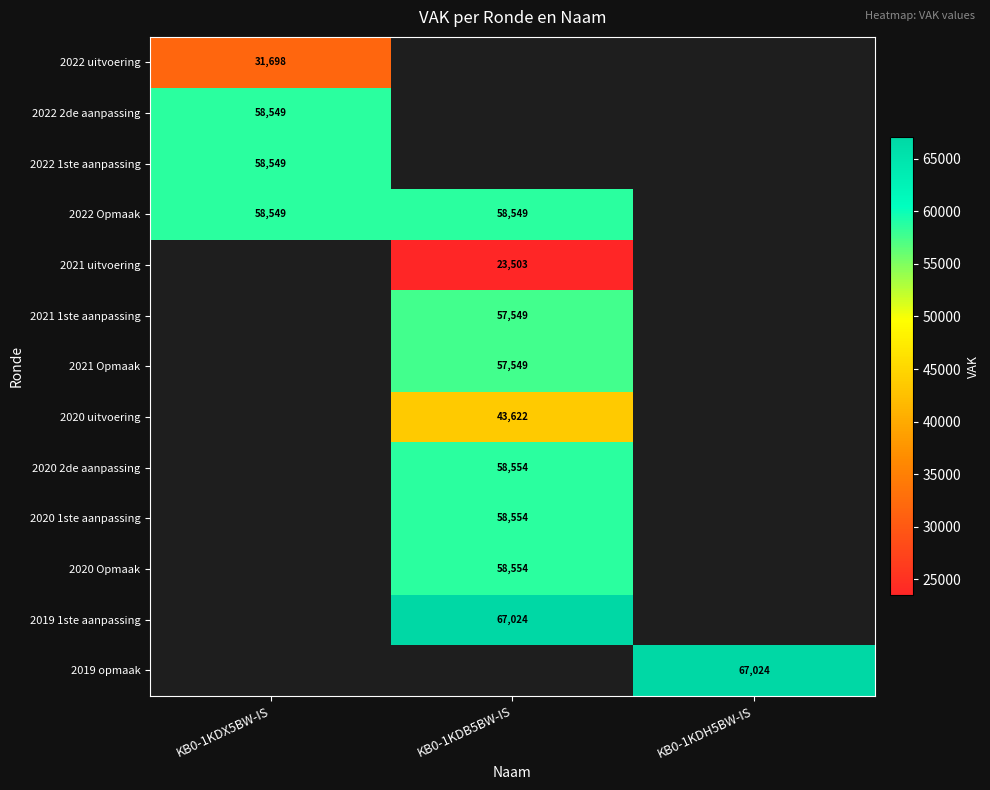

The value of 2022 Opmaak at KB0-1KDB5BW-IS is 58549. True or false?

True